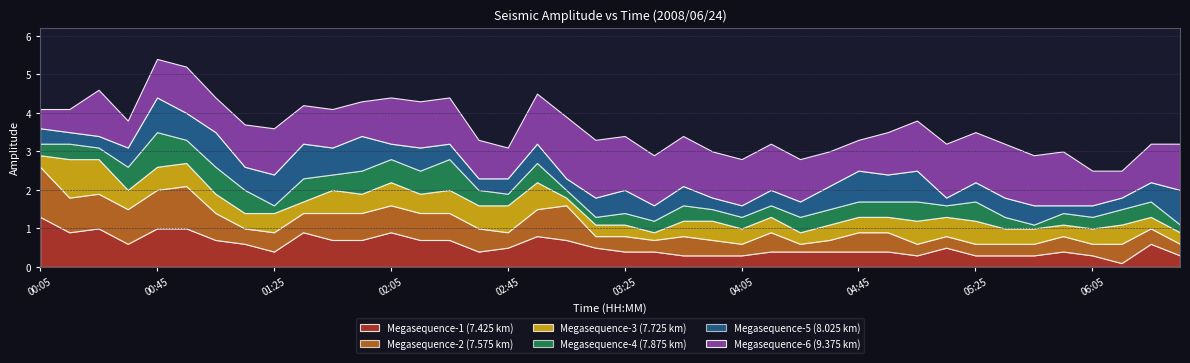

What are all the series names shown in the legend?

Megasequence-1 (7.425 km), Megasequence-2 (7.575 km), Megasequence-3 (7.725 km), Megasequence-4 (7.875 km), Megasequence-5 (8.025 km), Megasequence-6 (9.375 km)